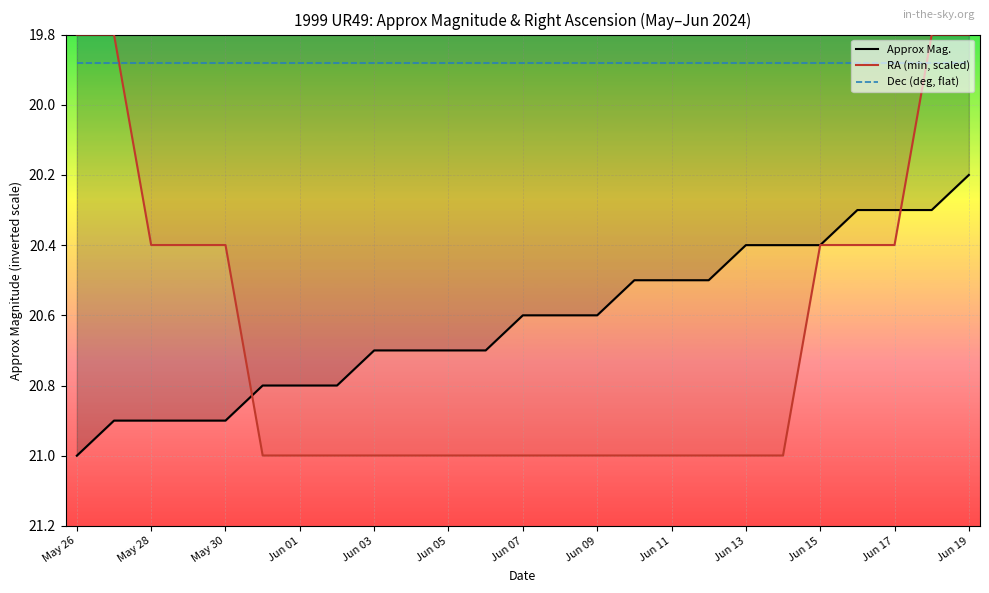

The value of RA (min, scaled) at Jun 11 is 7.9. True or false?

False